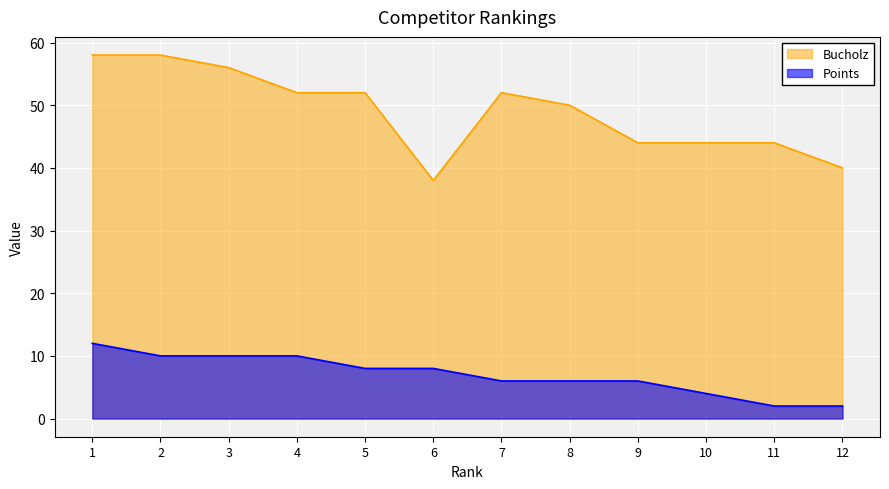

True or false: Points and Bucholz intersect in this chart.

False